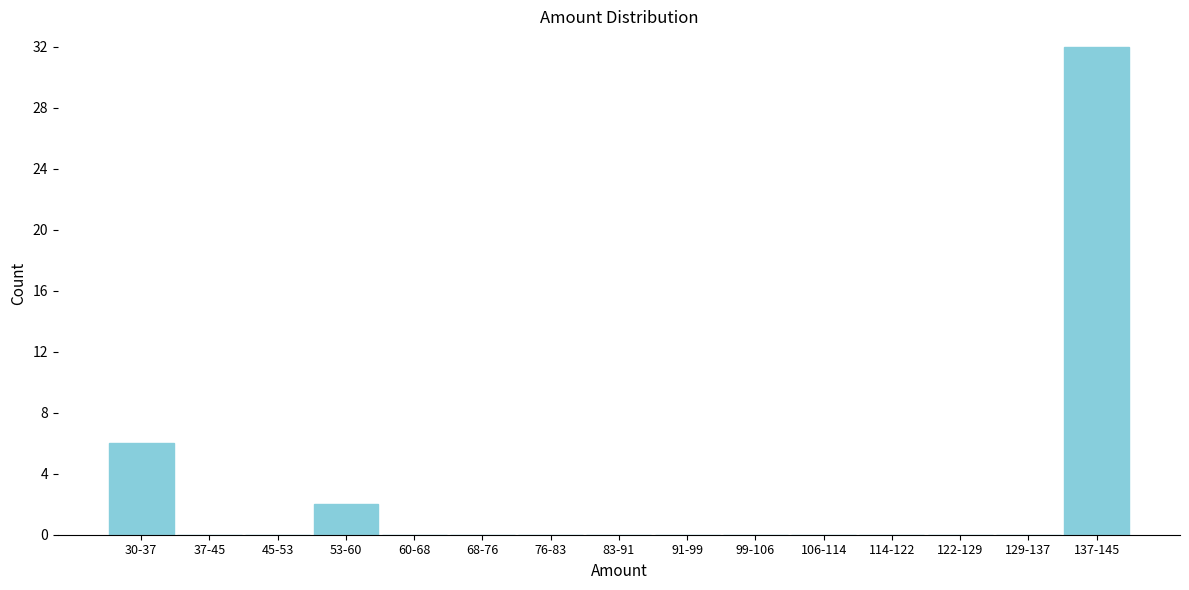

Reading left to right, list all the values displayed in this chart.

30-37=6	37-45=0	45-53=0	53-60=2	60-68=0	68-76=0	76-83=0	83-91=0	91-99=0	99-106=0	106-114=0	114-122=0	122-129=0	129-137=0	137-145=32